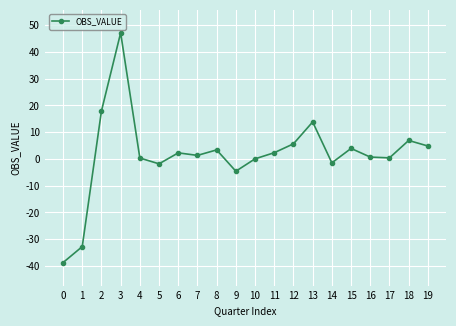

At which category does the chart reach its peak across all series?

3